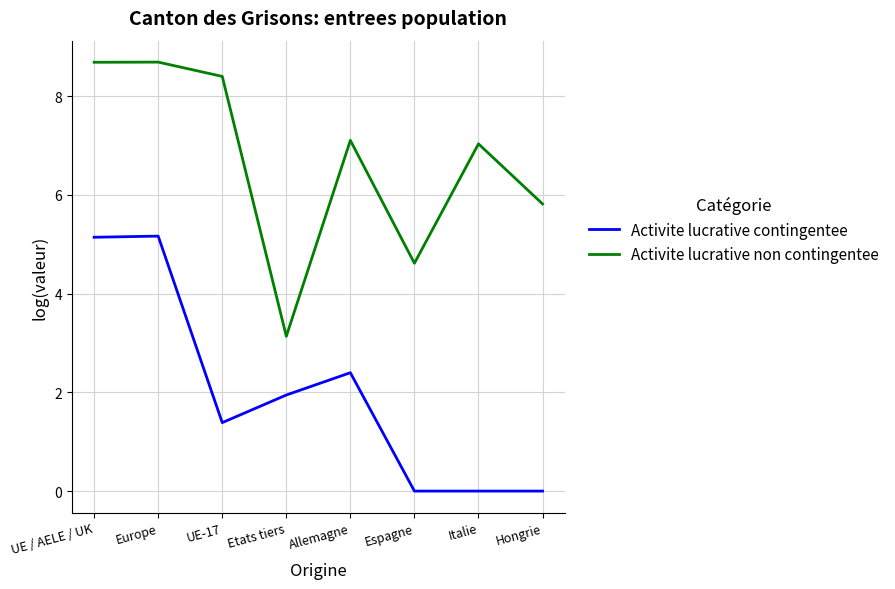

How many lines are shown in the chart?

2